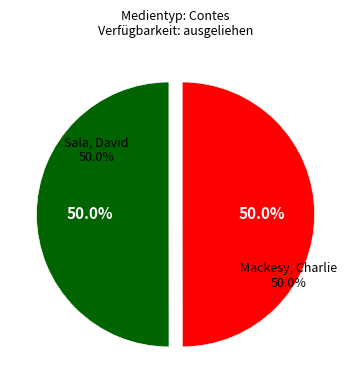

Which has a higher value, Mackesy, Charlie or Sala, David?

Sala, David